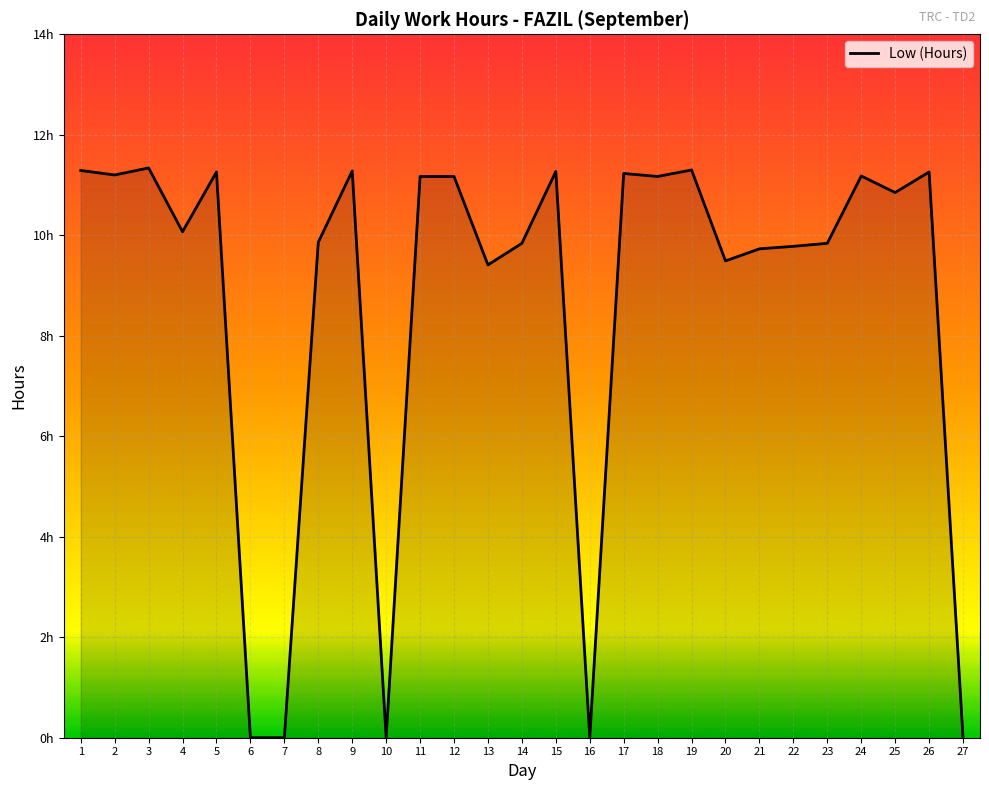

How many points are higher than both their immediate neighbors (excluding endpoints)?

8